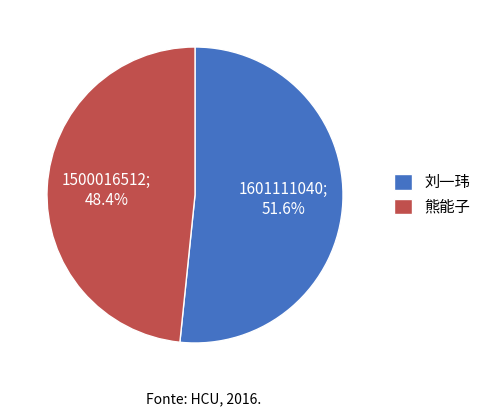

What is the ratio of the value at 刘一玮 to the value at 熊能子?

1.1